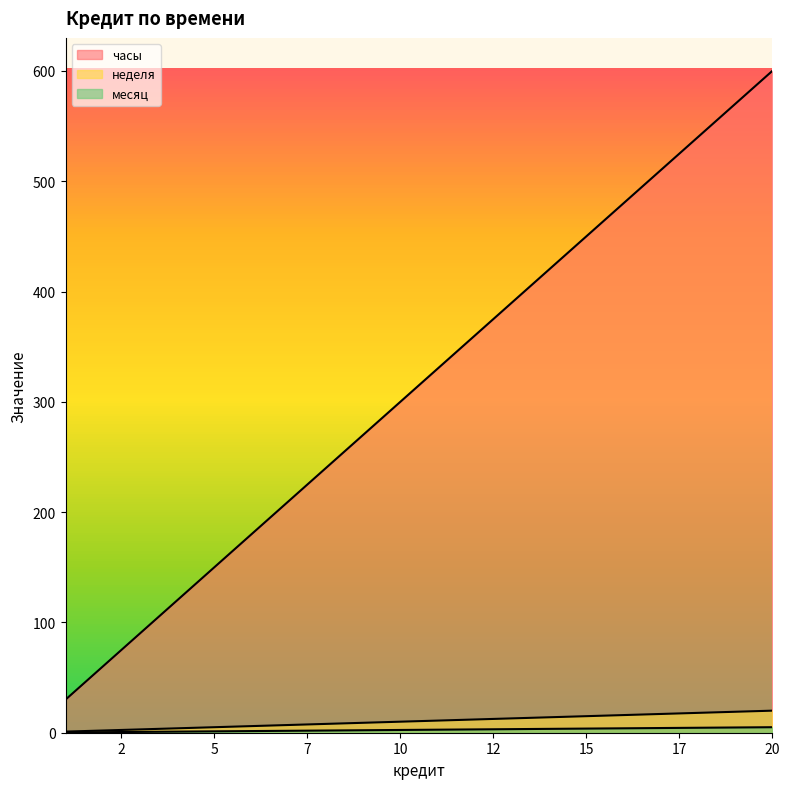

True or false: месяц and неделя intersect in this chart.

False